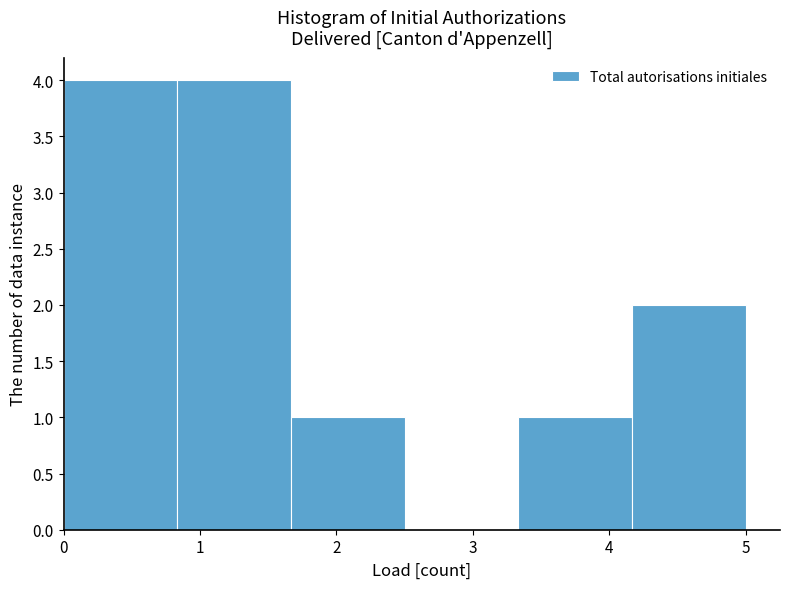

Reading left to right, transcribe this chart: for each bar, give the range it covers on the x-axis and its height. Neither the bar edges nor the heights are printed on the chart, so give them approximately, as read against the axes.

0.0 to 0.8: 4
0.8 to 1.7: 4
1.7 to 2.5: 1
2.5 to 3.3: 0
3.3 to 4.2: 1
4.2 to 5.0: 2